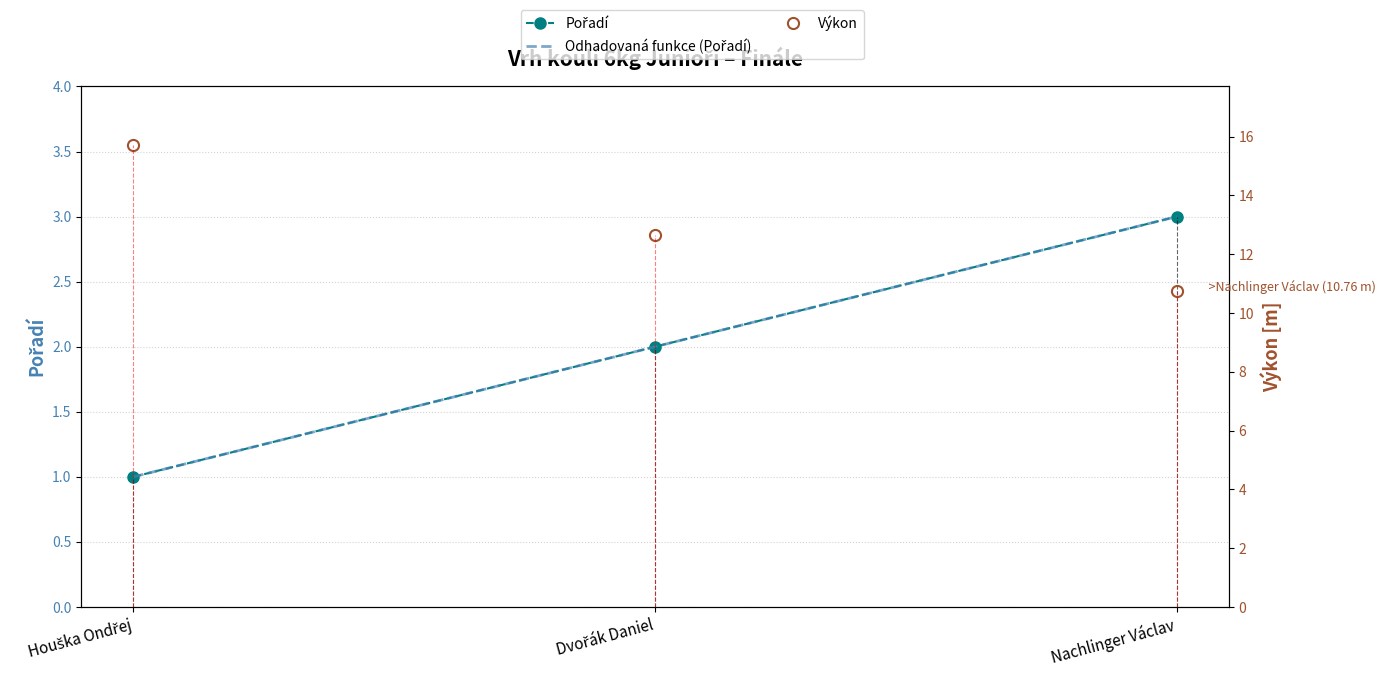

Which has a higher value, Nachlinger Václav or Dvořák Daniel?

Nachlinger Václav